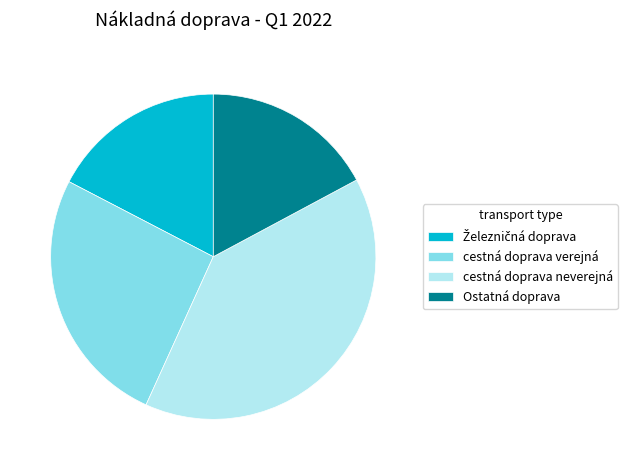

Which category has the biggest portion of the pie?

cestná doprava neverejná